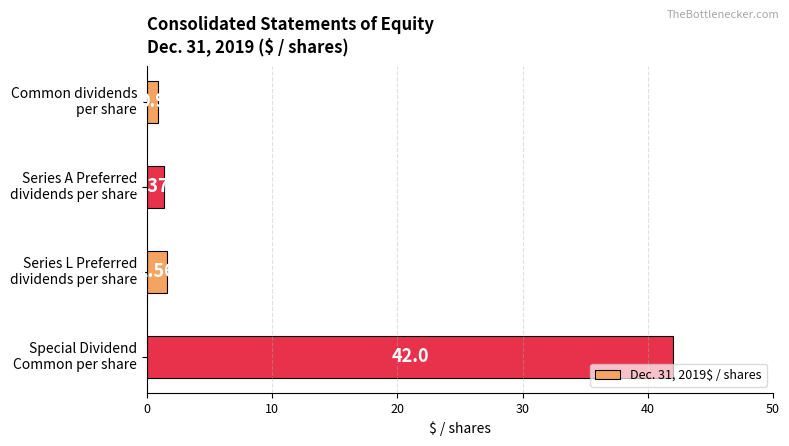

Rank the categories by value from highest to lowest.

Special Dividend
Common per share, Series L Preferred
dividends per share, Series A Preferred
dividends per share, Common dividends
per share